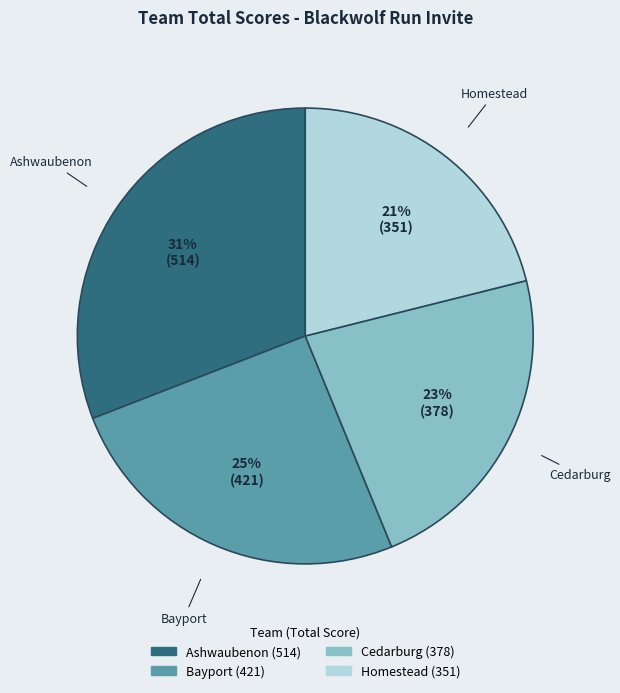

Is there any slice that represents more than half of the pie?

No